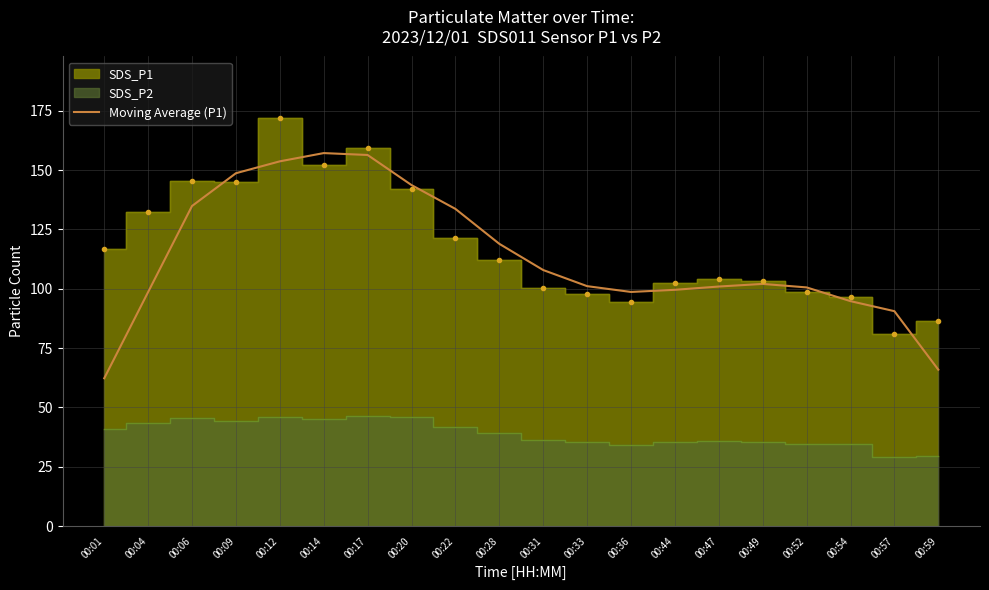

Is it true that Moving Average (P1) equals 217.0 at 00:06?

False